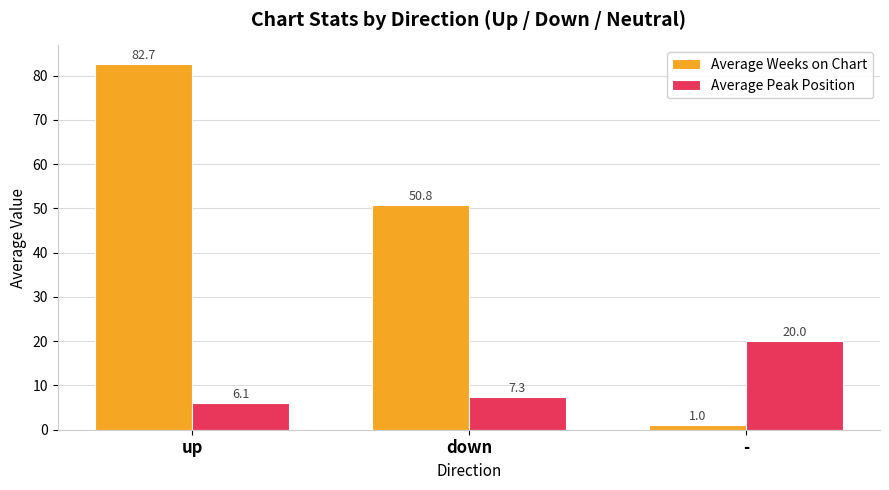

The value of Average Weeks on Chart at down is 50.8. True or false?

True